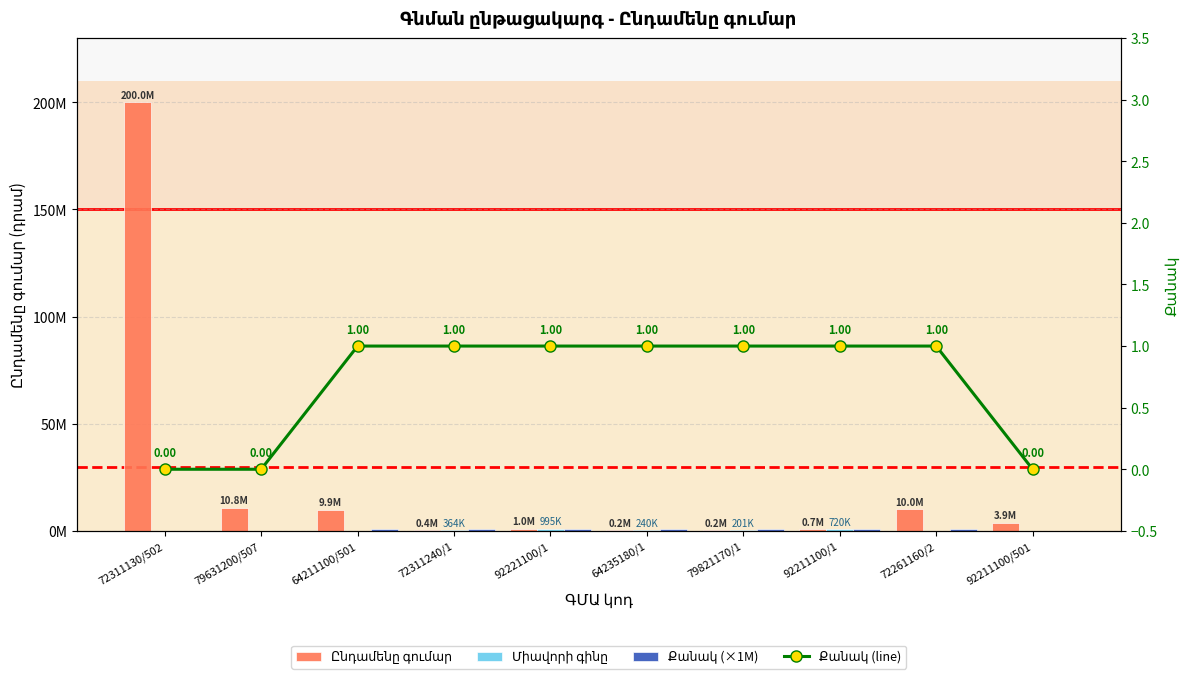

At how many categories does at least one series exceed 122943596?

1